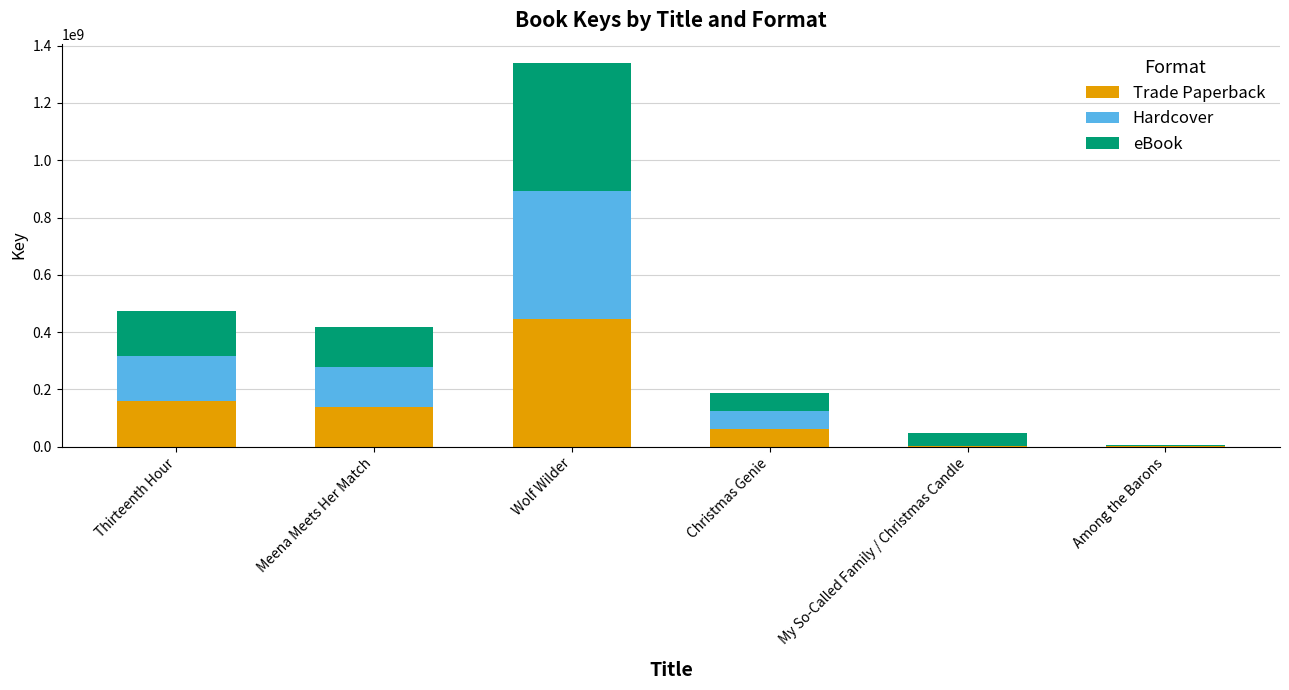

The Trade Paperback series shows 95023122 at Meena Meets Her Match. True or false?

False